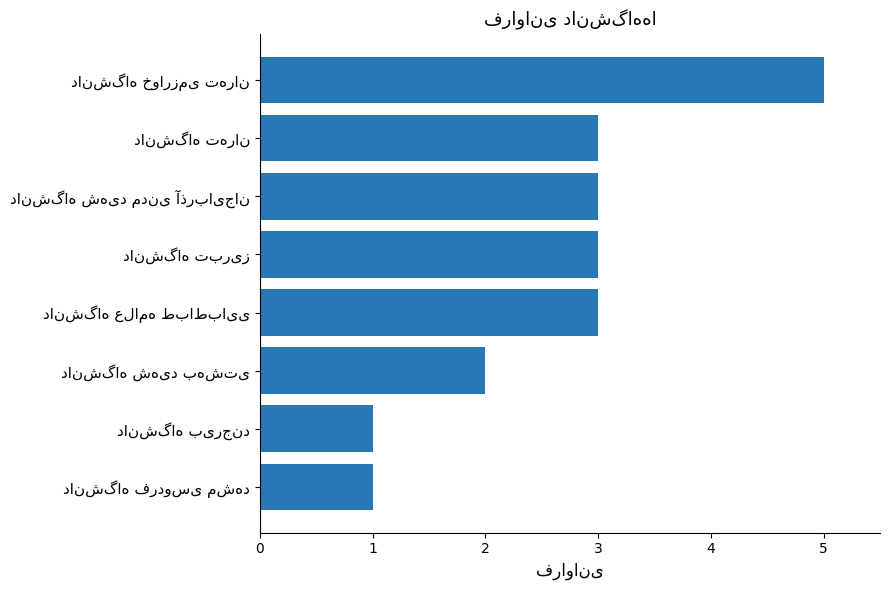

What is the difference between the maximum and minimum values?

4